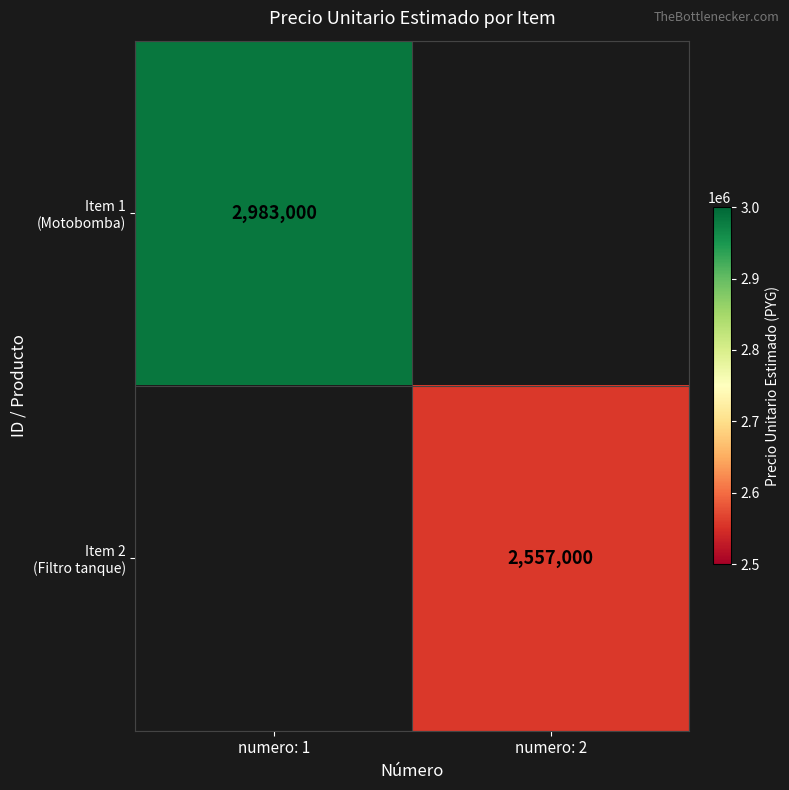

How many positive values does the Item 1 (Motobomba) series have?

1